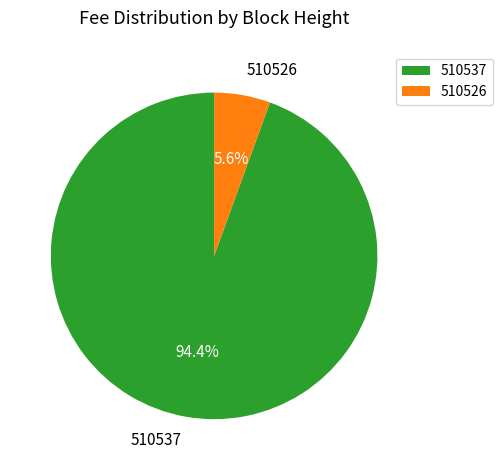

Which slice is the largest?

510537